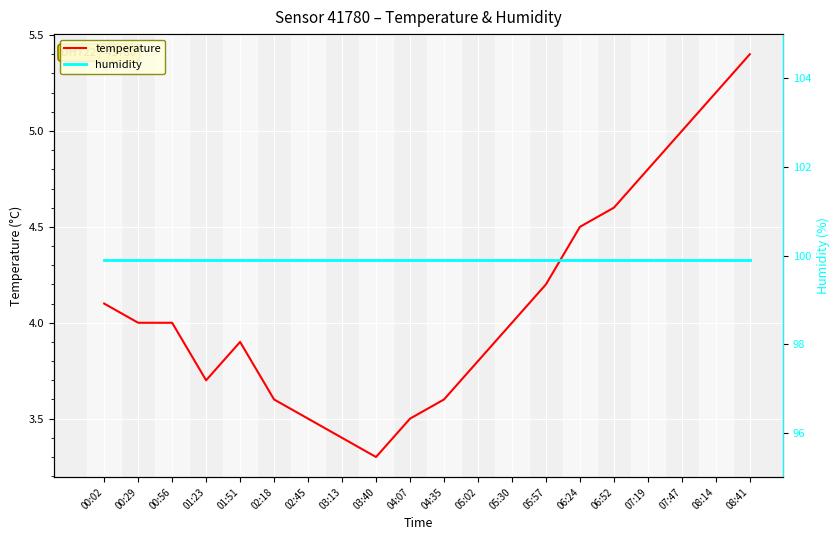

Count the number of categories in the chart.

20